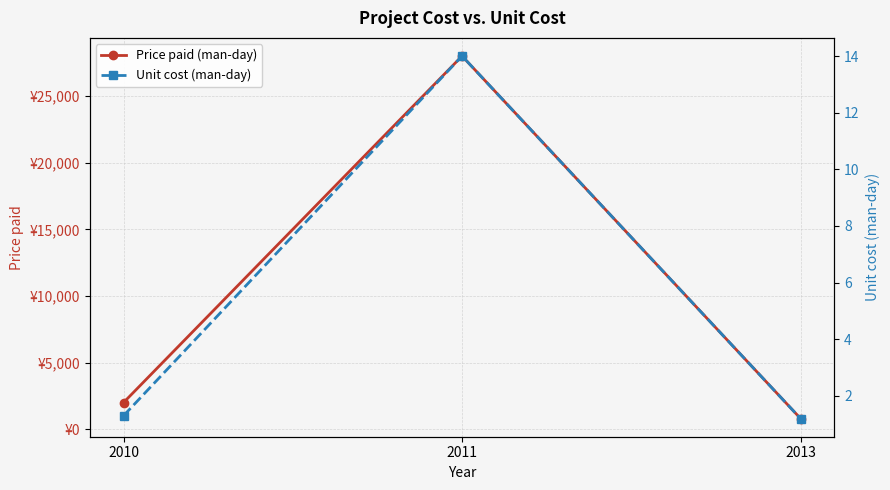

The value of Unit cost (man-day) at 2010 is 0.3. True or false?

False